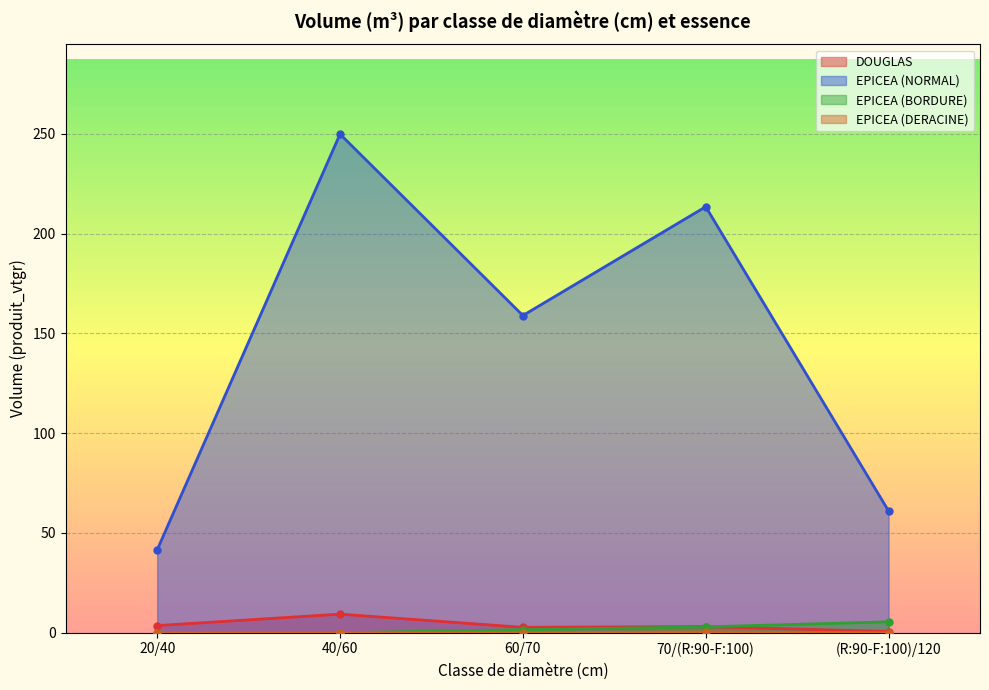

Reading left to right, transcribe all the data shown in this chart.

DOUGLAS: 3.6	9.3	2.7	3.1	0.6
EPICEA (NORMAL): 41.5	249.8	158.9	213.5	61.0
EPICEA (BORDURE): 0.0	0.0	1.5	2.9	5.5
EPICEA (DERACINE): 0.0	0.0	0.0	0.4	0.0